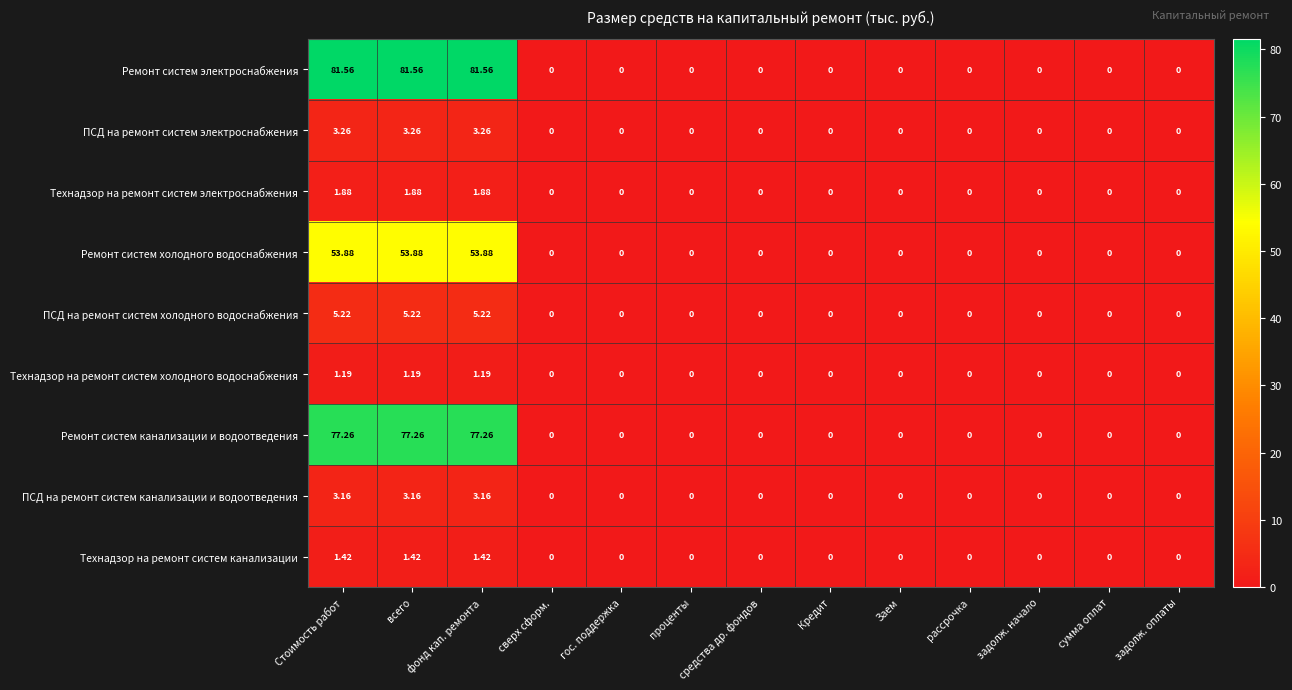

Which series has the largest range (max minus min)?

Ремонт систем электроснабжения